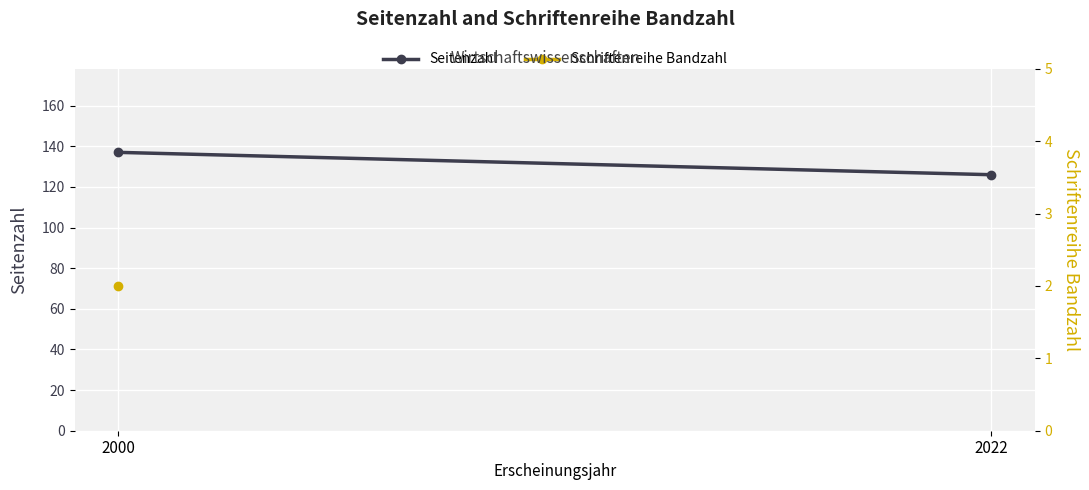

What is the difference between the maximum and minimum values?

11